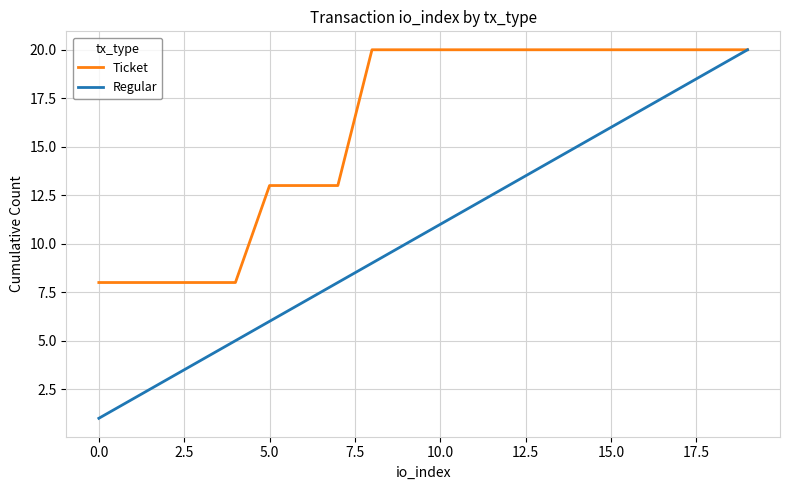

Which series has the largest range (max minus min)?

Regular